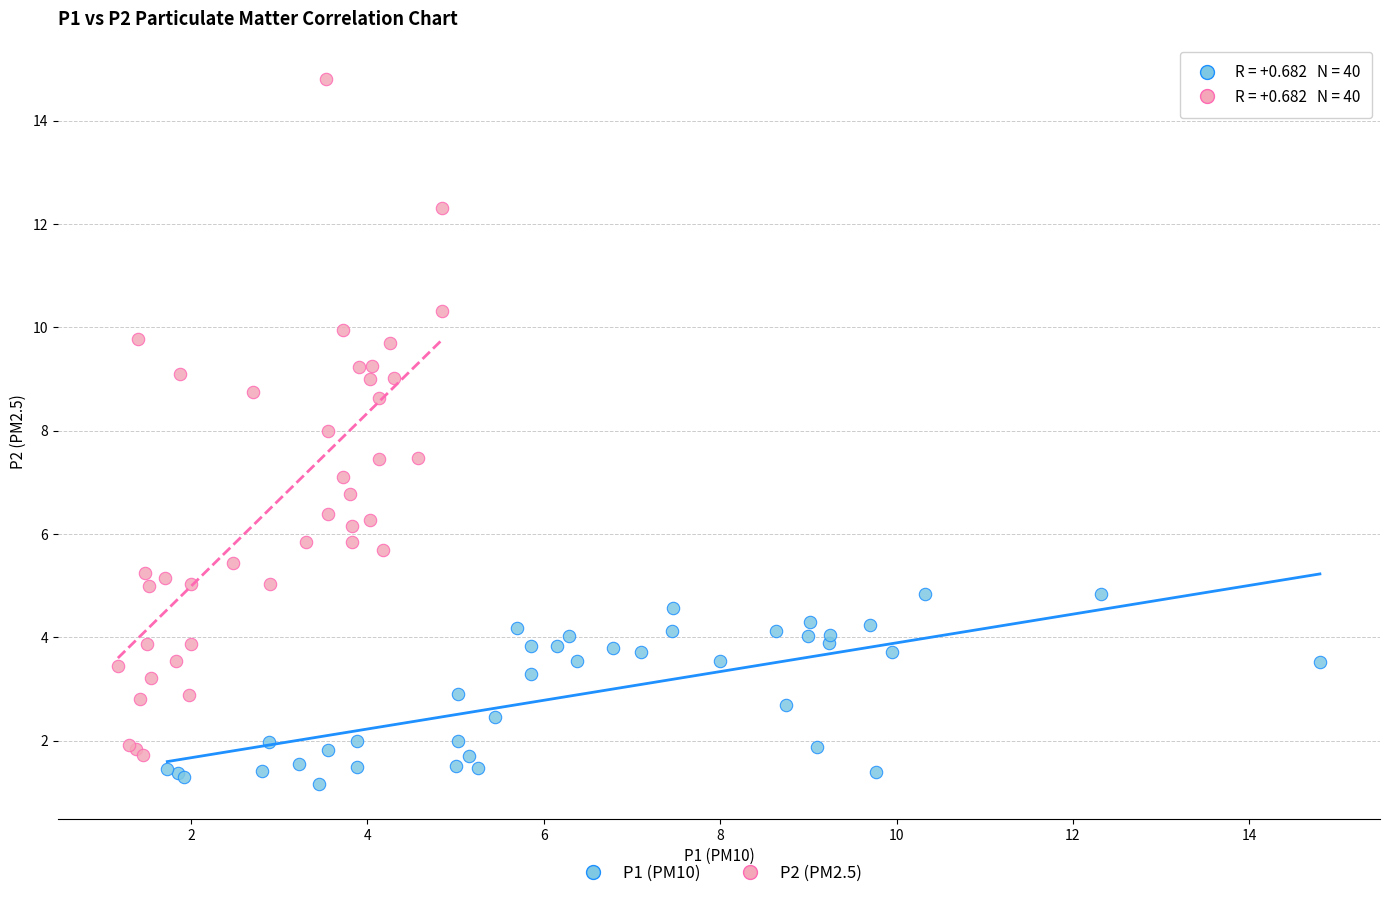

Which series reaches the maximum Y coordinate?

P2 (PM2.5)